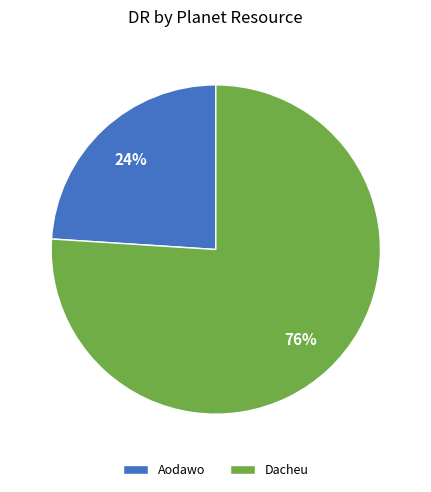

Is the sum of Dacheu and Aodawo greater than half?

Yes